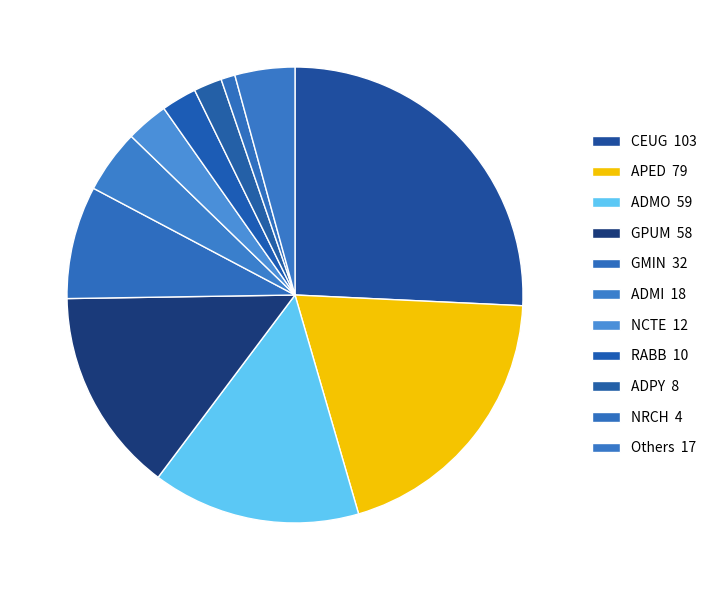

How many segments does this pie chart have?

11